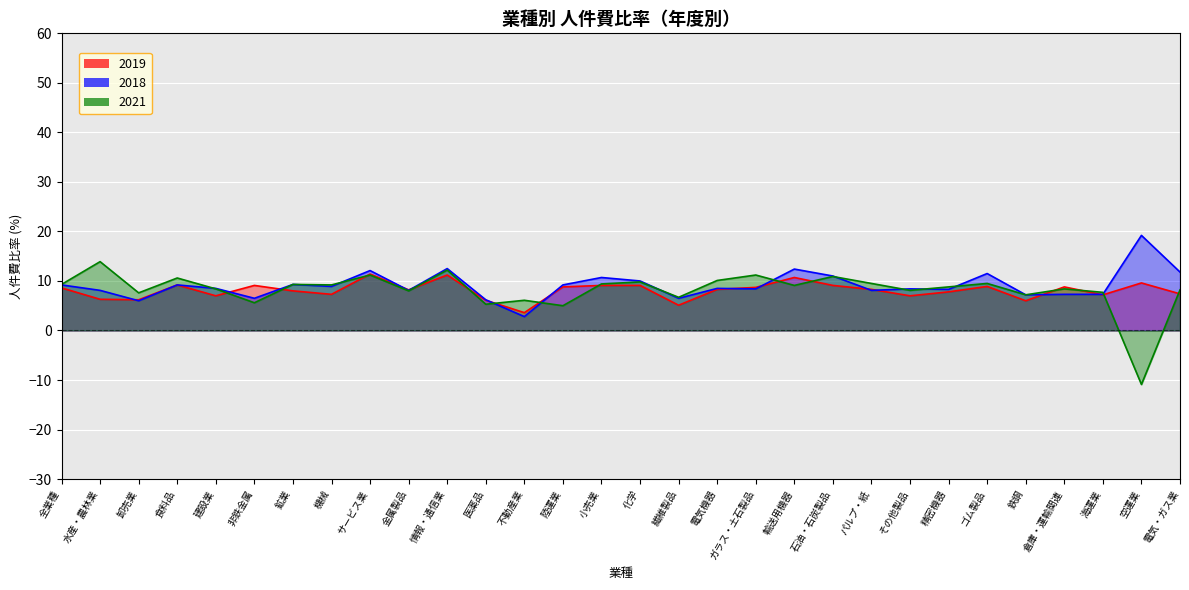

How many interior local peaks does the 2018 series have?

10